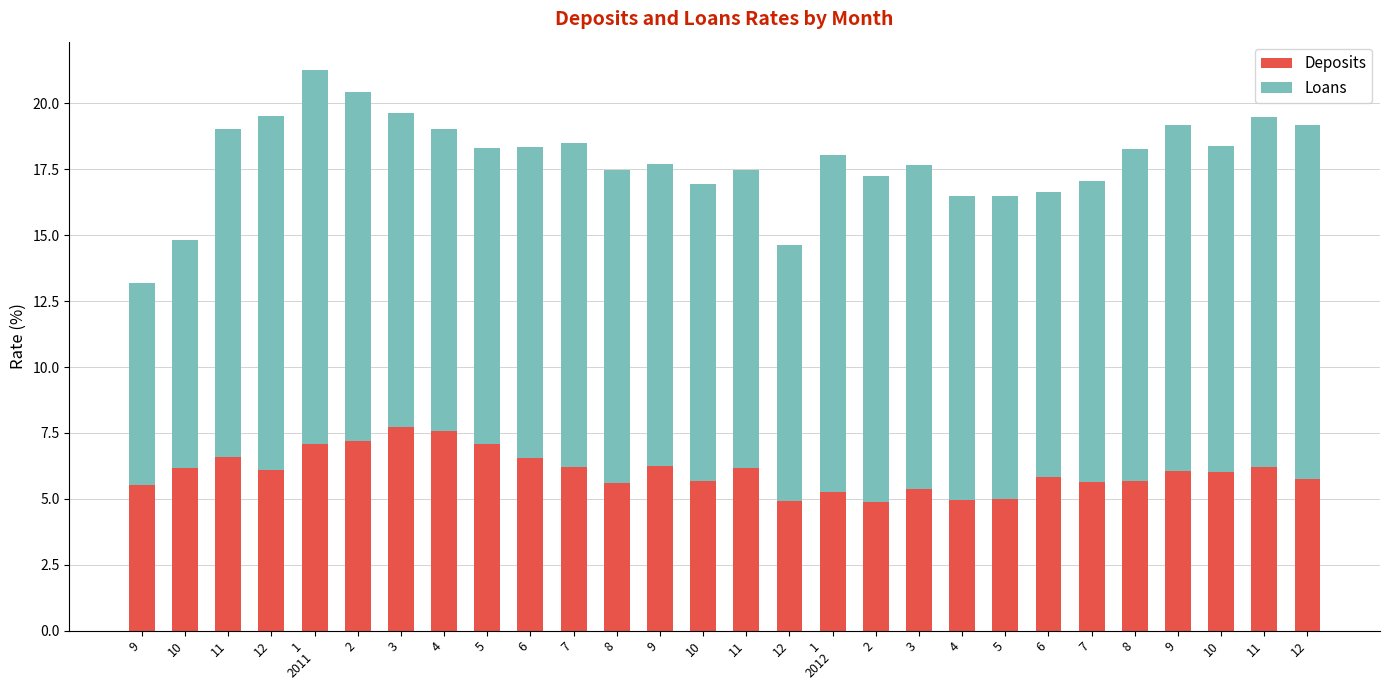

Does the chart contain any negative values?

No